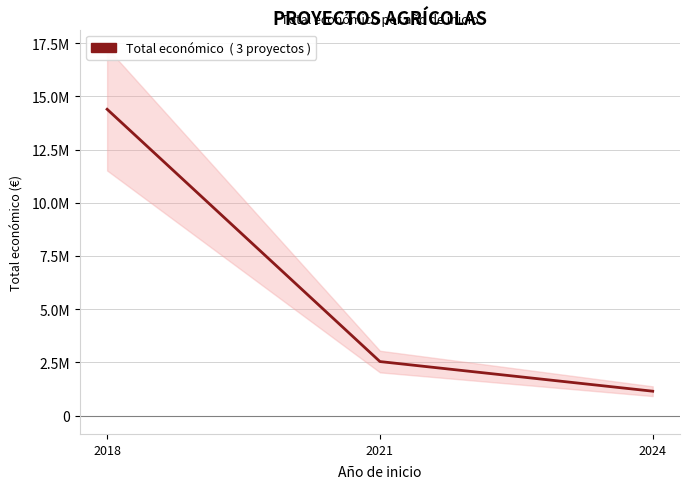

True or false: the data shows 711606 at 2024.

False